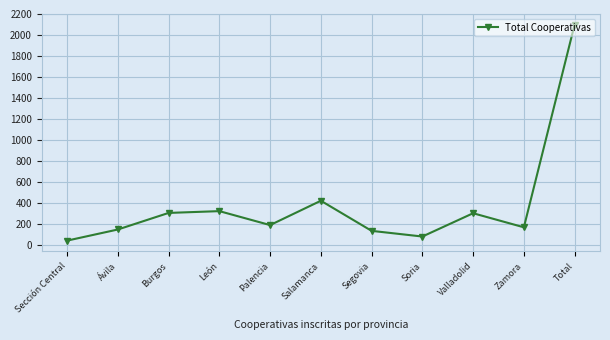

Does the chart display data point markers on the line(s)?

Yes